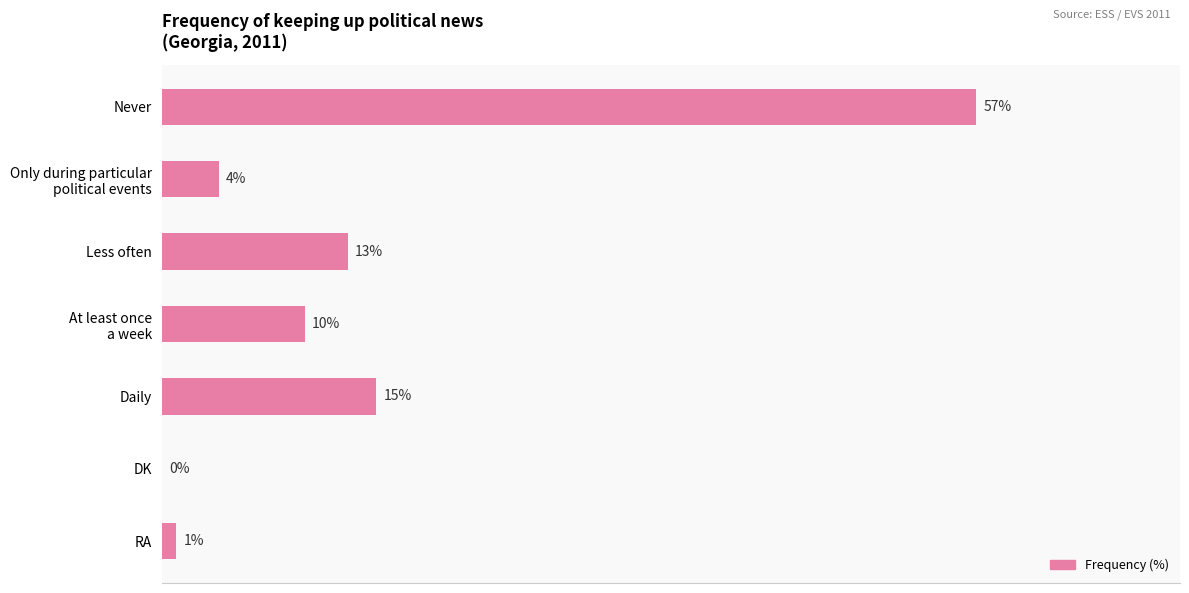

Which has a higher value, Less often or Never?

Never